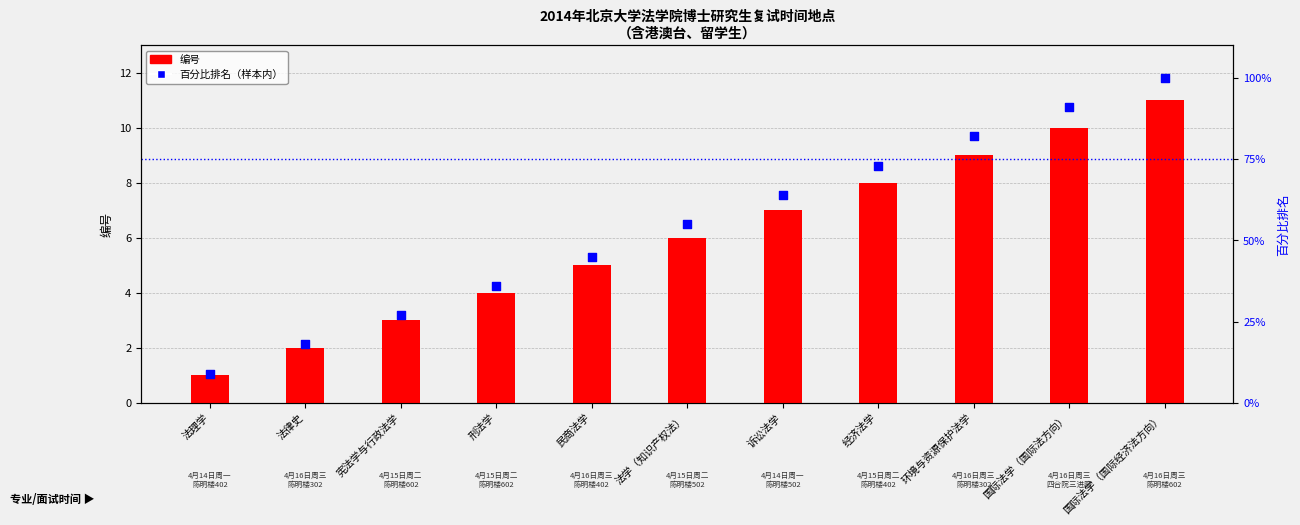

Which series has the widest spread of Y values?

百分比排名（样本内）